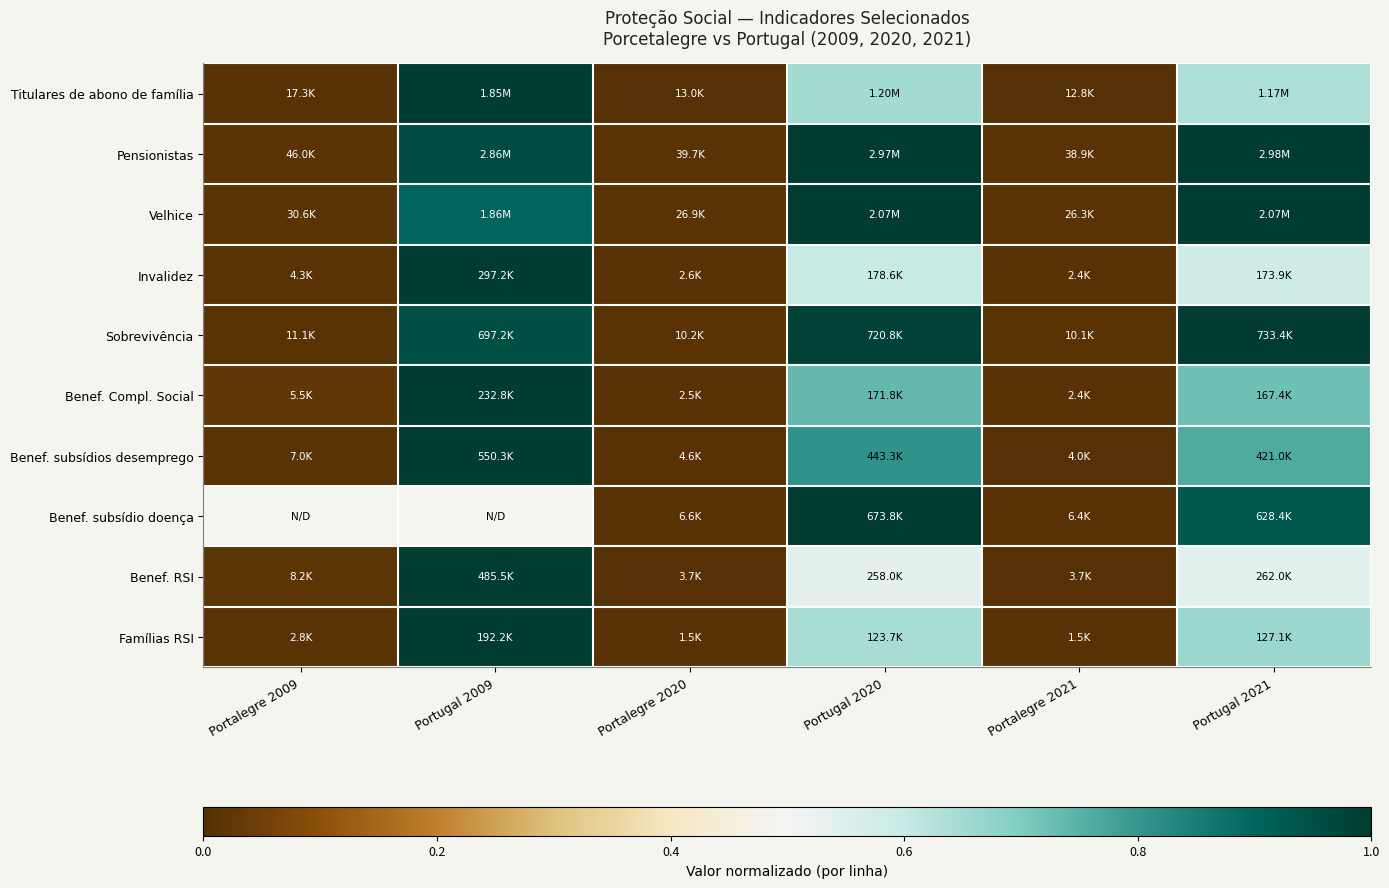

At how many categories does at least one series exceed 0?

6